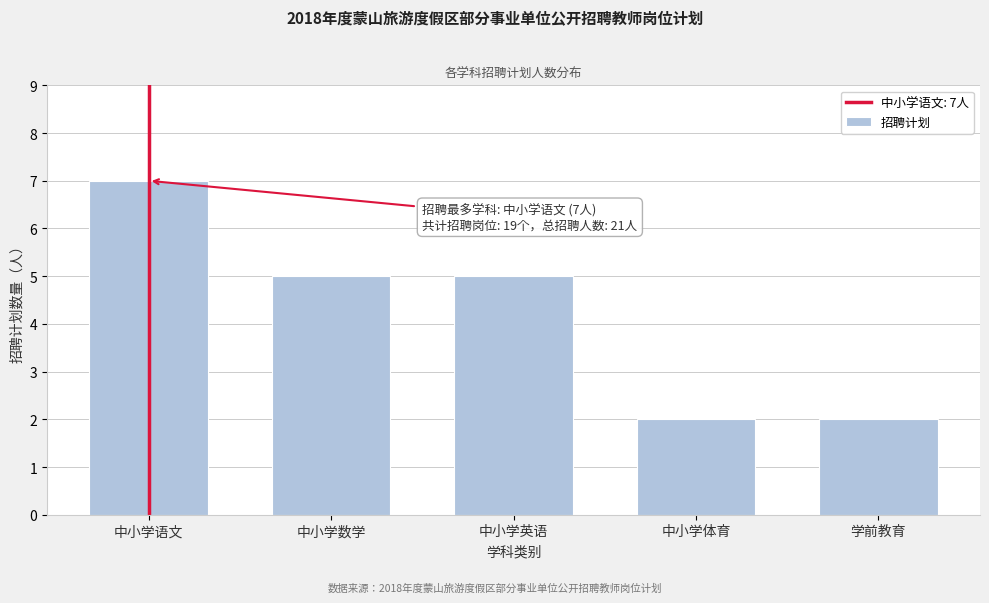

Reading left to right, transcribe all the data shown in this chart.

7	5	5	2	2